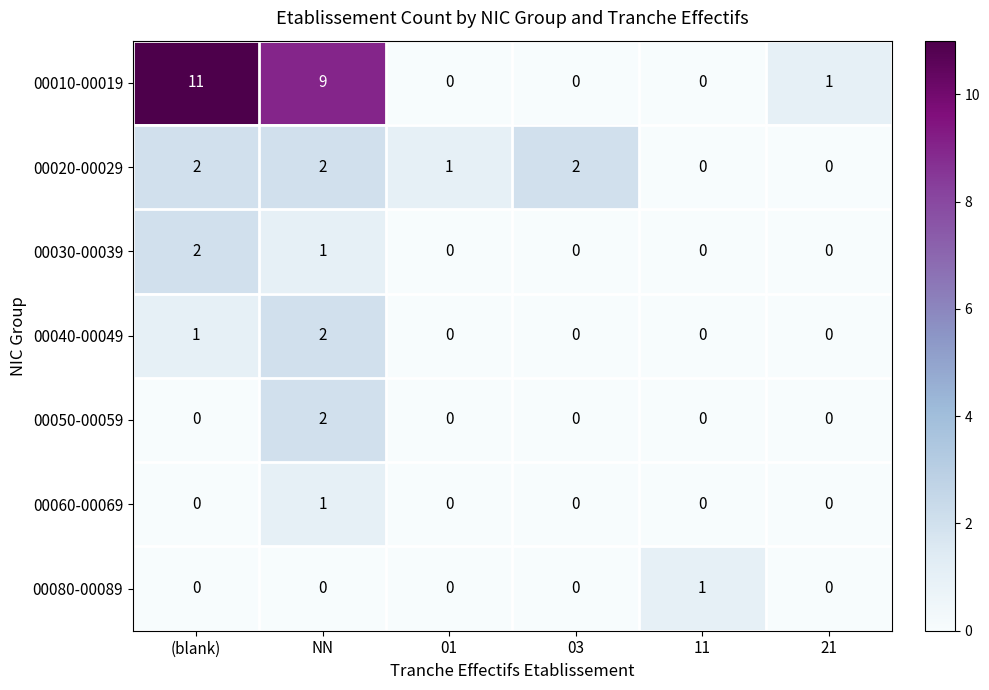

Which series has the widest spread of values?

00010-00019